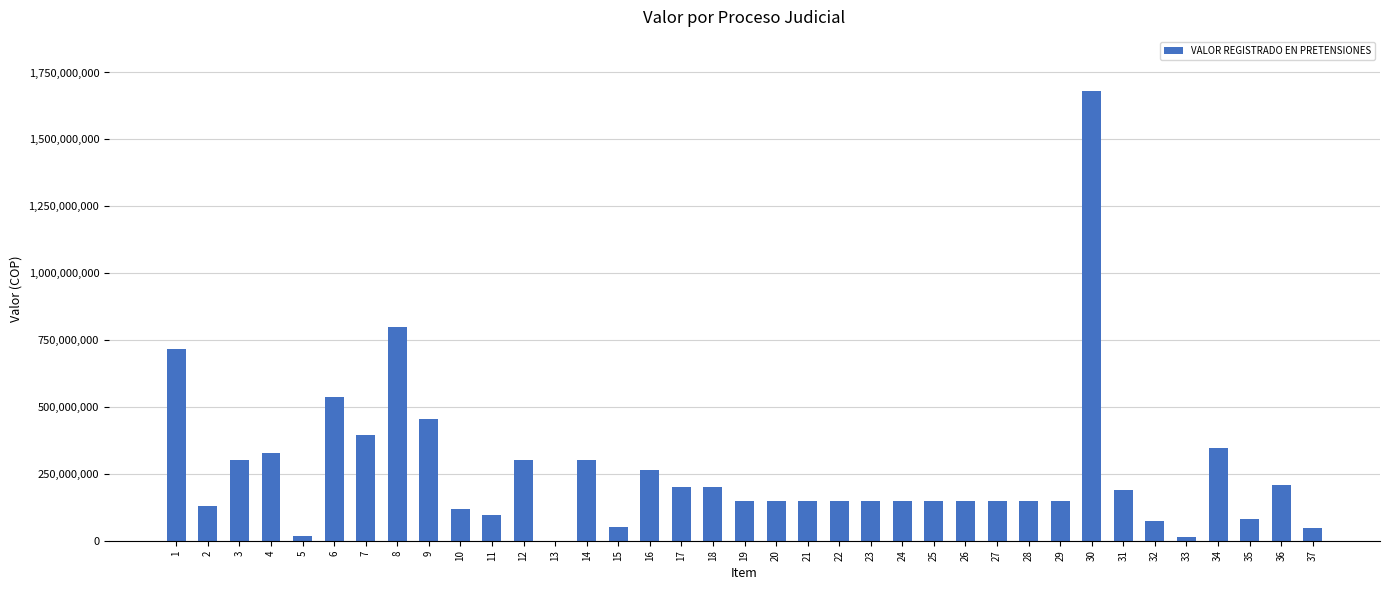

Where is the data nearest to the value 840655000?

8